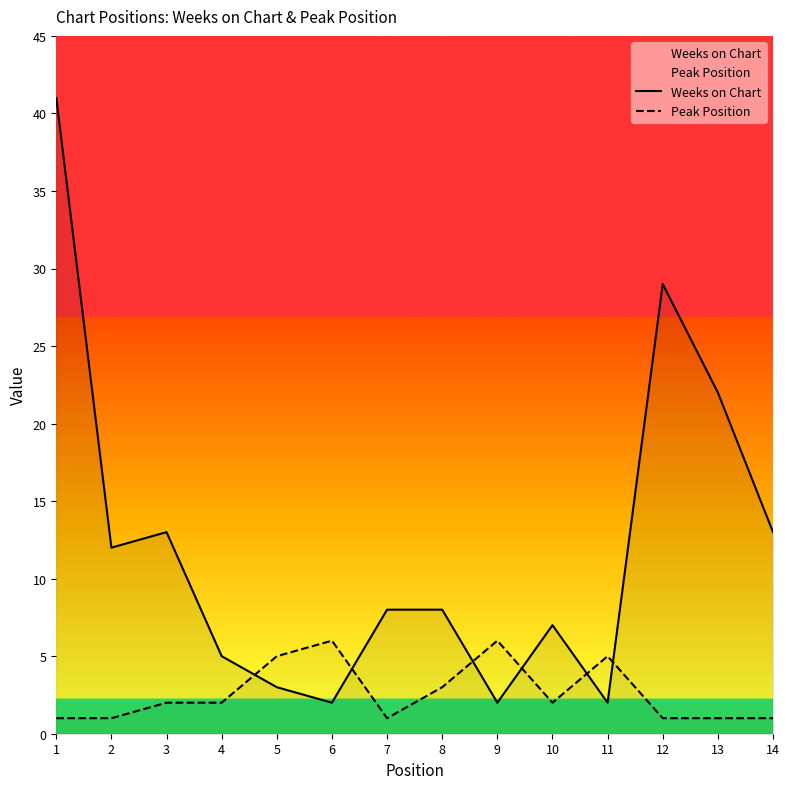

Is this an area chart (filled region under the line)?

No